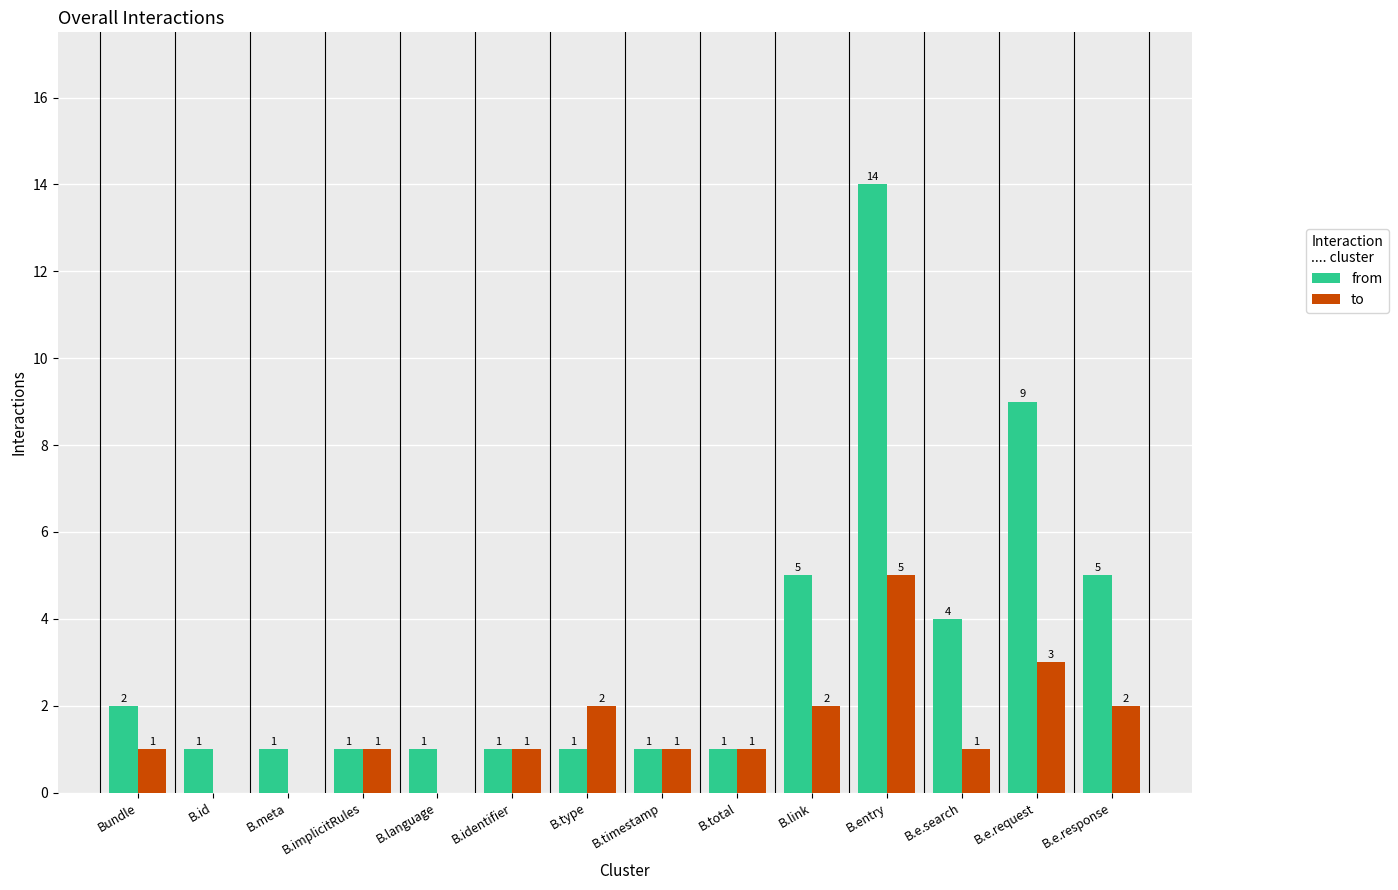

What is the average value of the from series?

3